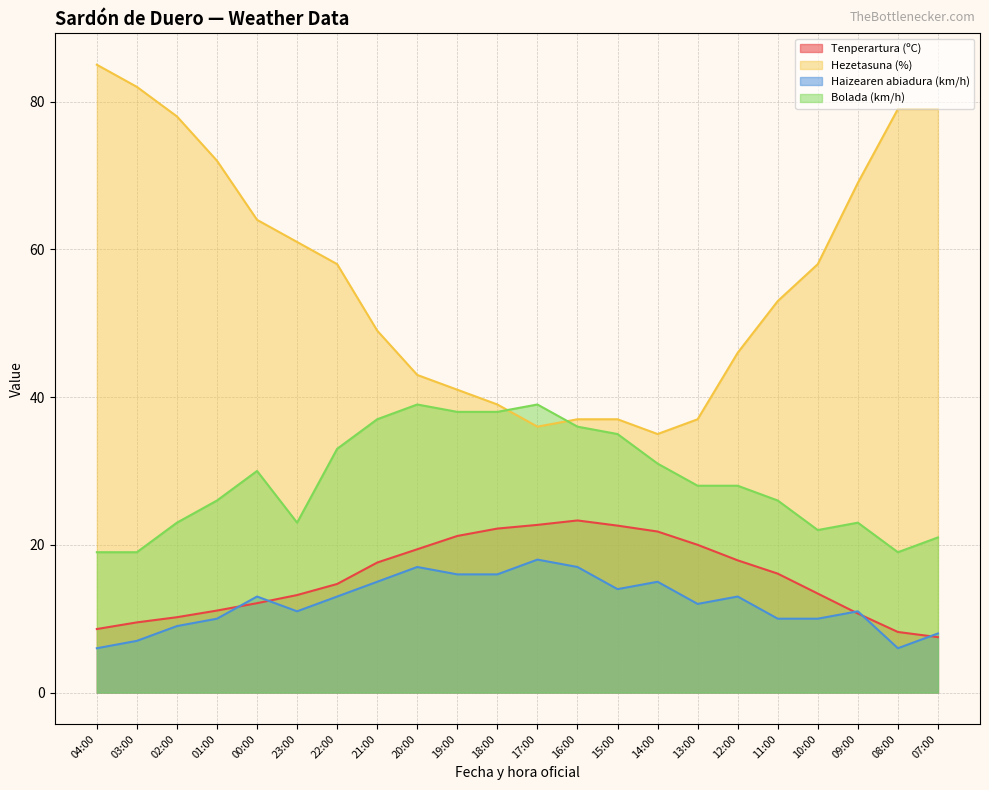

What is the sum of the Haizearen abiadura (km/h) values at 11:00 and 07:00?

18.0